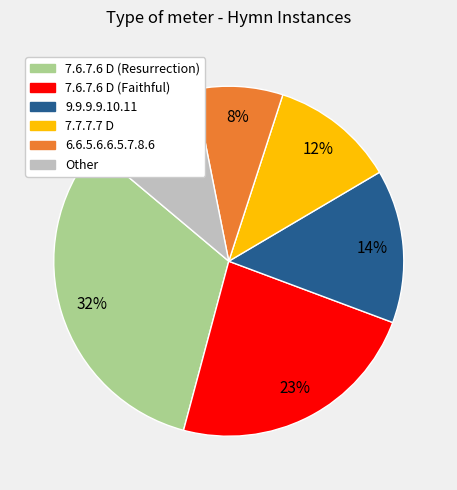

Does any single category account for the majority?

No